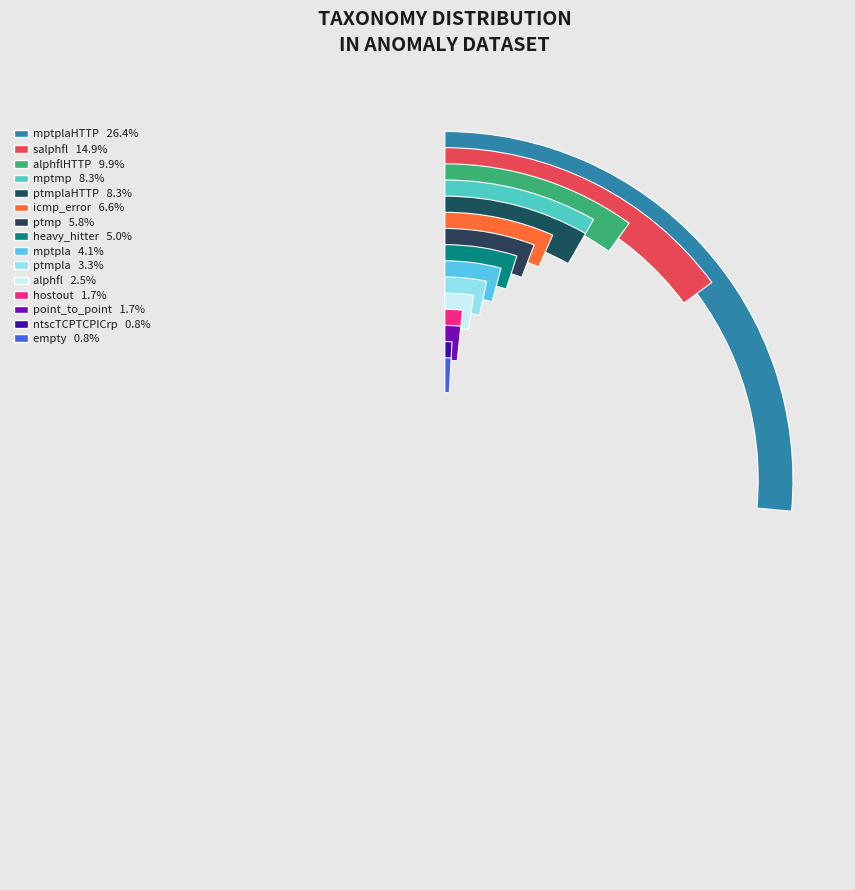

What is the smallest slice in the pie chart?

ntscTCPTCPICrp